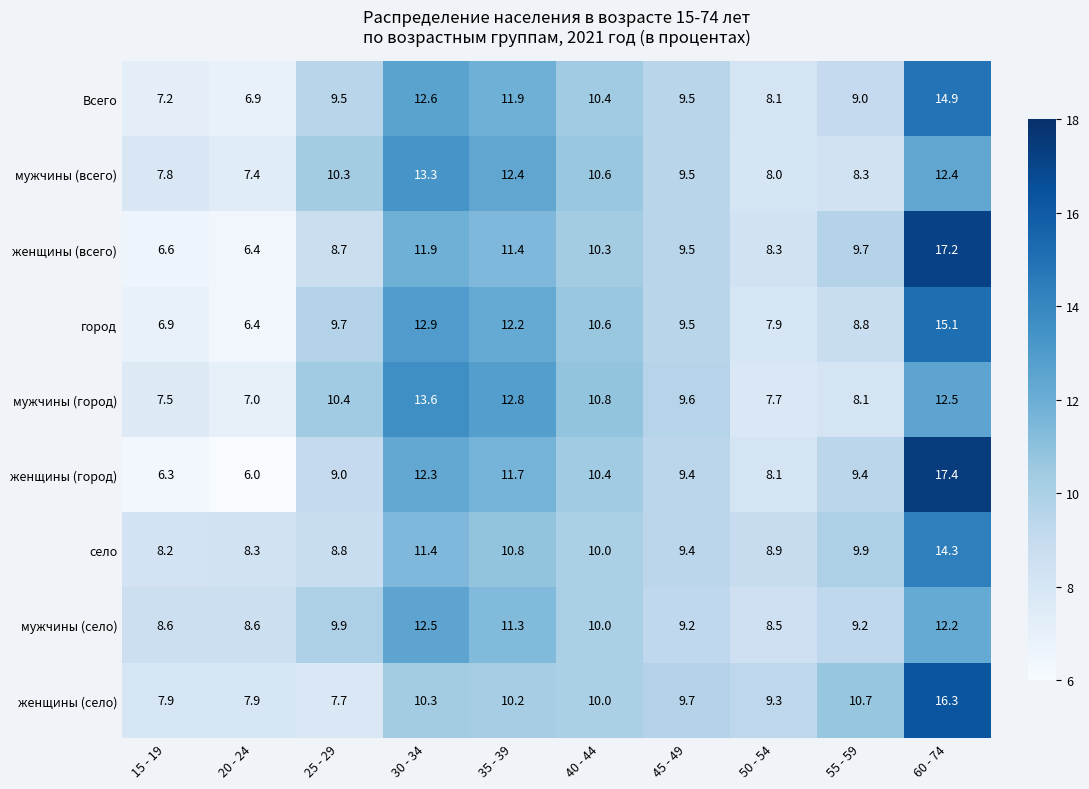

What is the approximate value of мужчины (город) at 40 - 44?

10.8